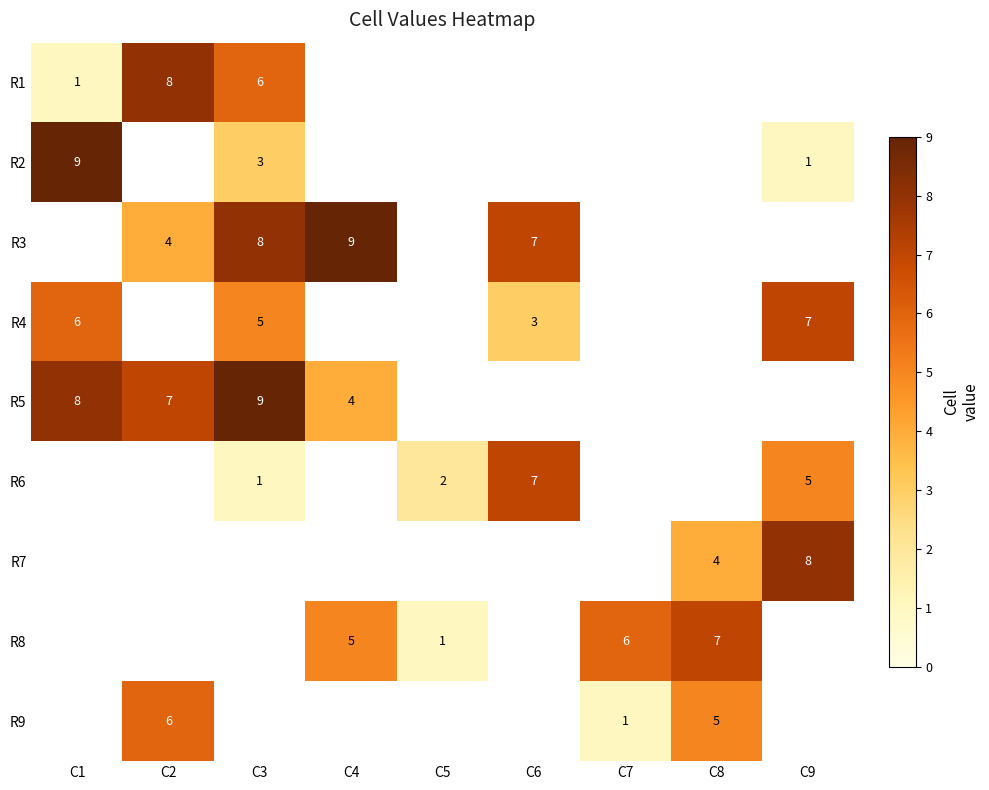

At which category does the chart reach its minimum across all series?

C1